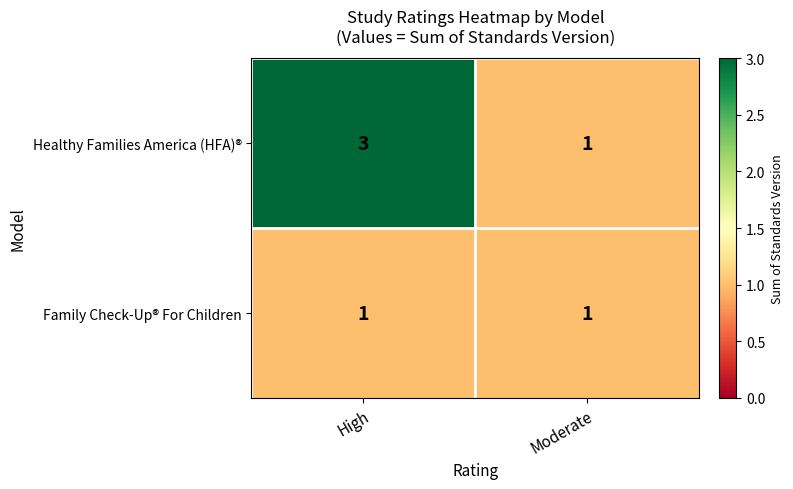

Reading left to right, transcribe all the data shown in this chart.

Healthy Families America (HFA)®: 3	1
Family Check-Up® For Children: 1	1